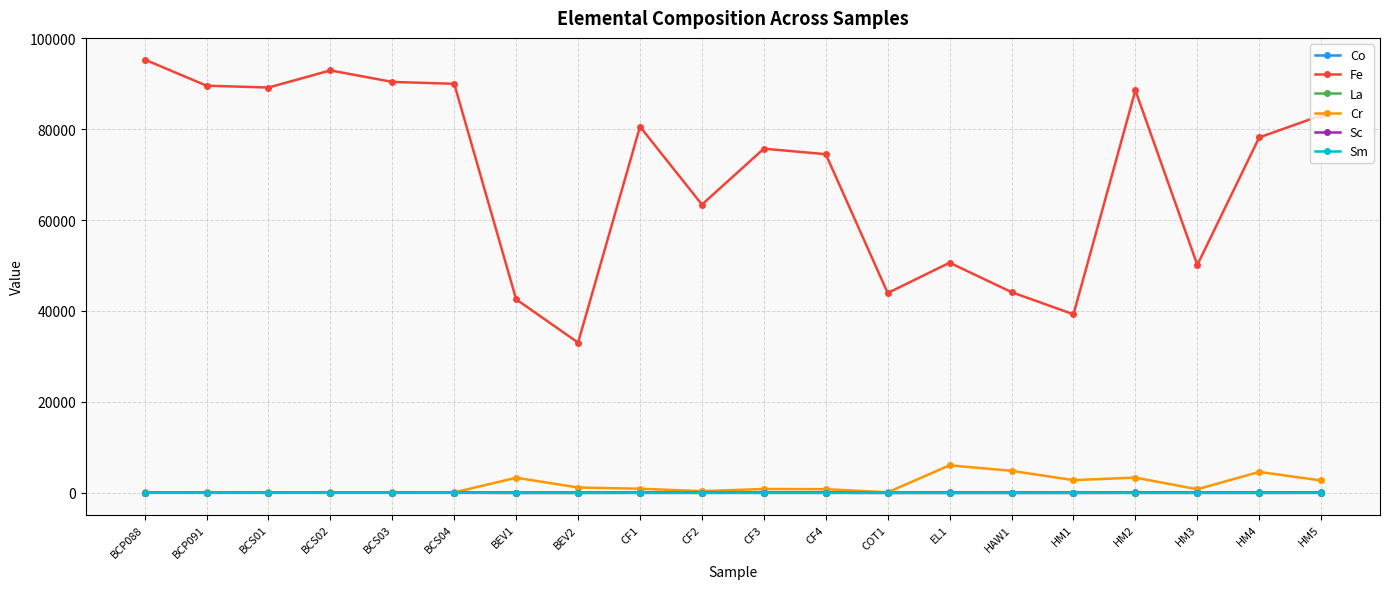

Which series has the largest total across all categories?

Fe